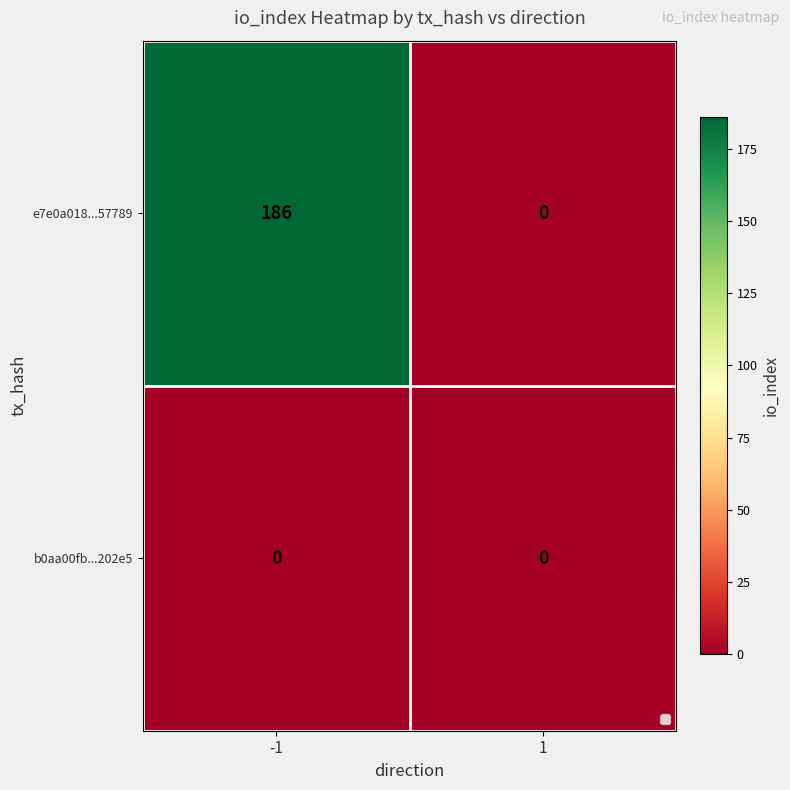

Reading left to right, list all the values displayed in this chart.

e7e0a018...57789: -1=186	1=0
b0aa00fb...202e5: -1=0	1=0